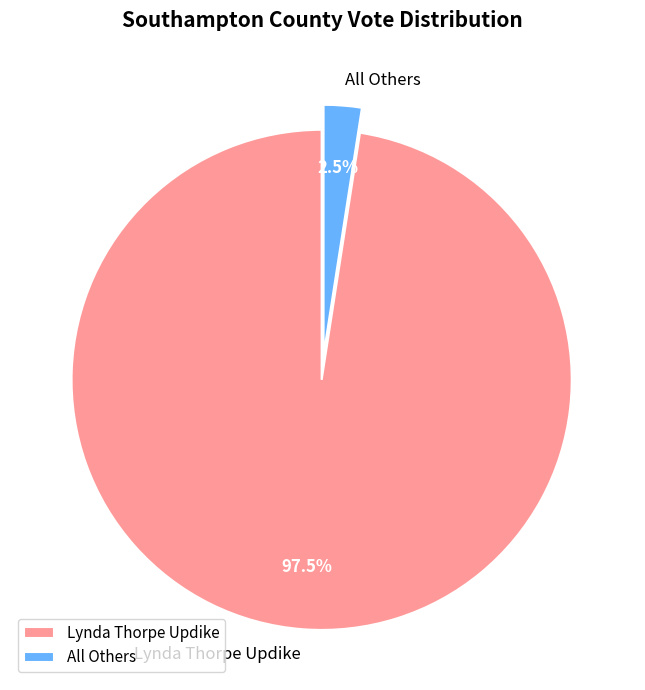

Which has a higher value, Lynda Thorpe Updike or All Others?

Lynda Thorpe Updike